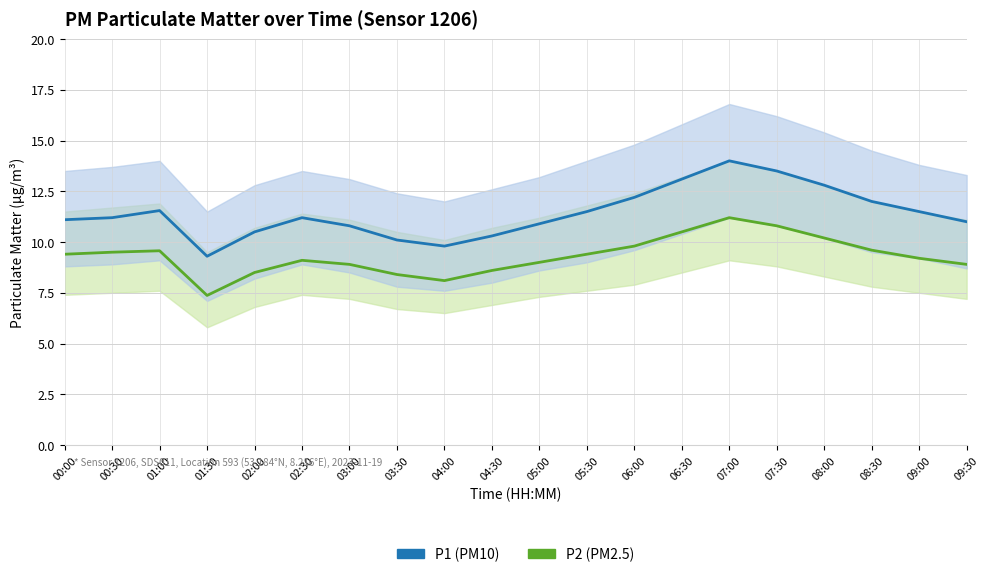

True or false: P2 (PM2.5) and P1 (PM10) intersect in this chart.

False